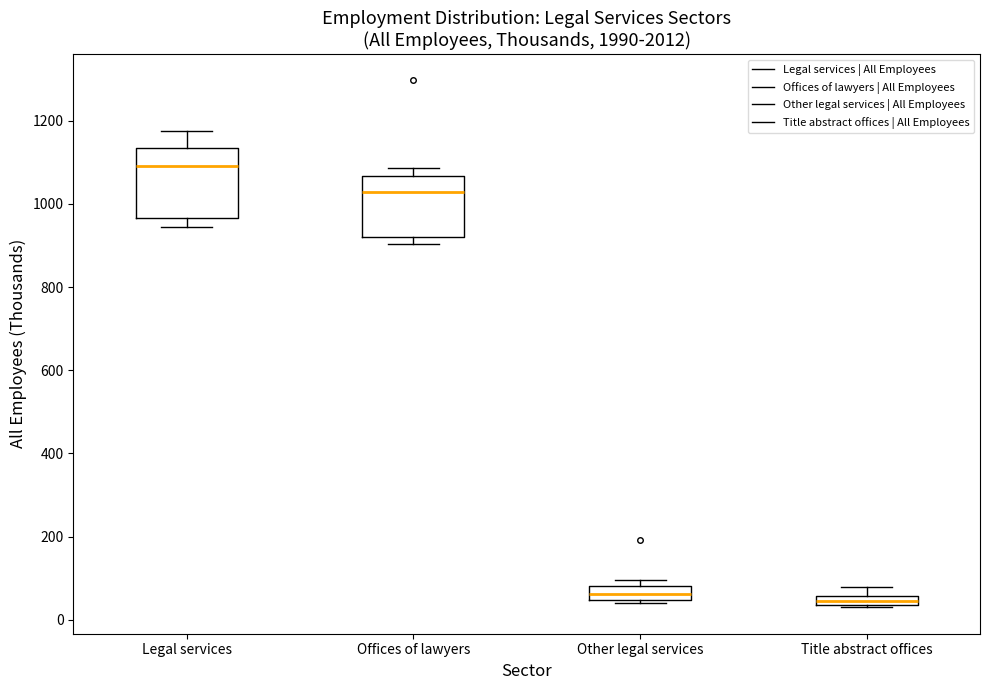

Which box has the highest median line?

Legal services